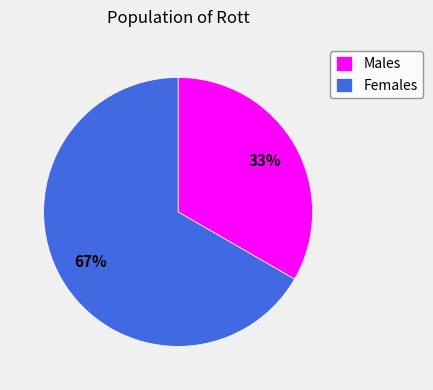

Is it true that Males is 33% of the pie?

True